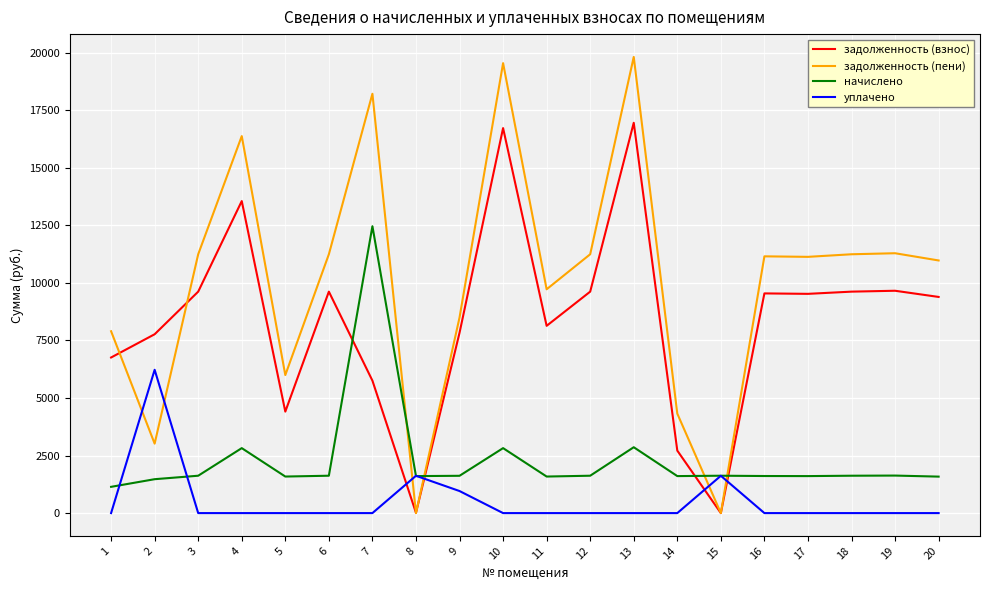

Which series ends up on top after the final intersection of задолженность (взнос) and начислено?

задолженность (взнос)